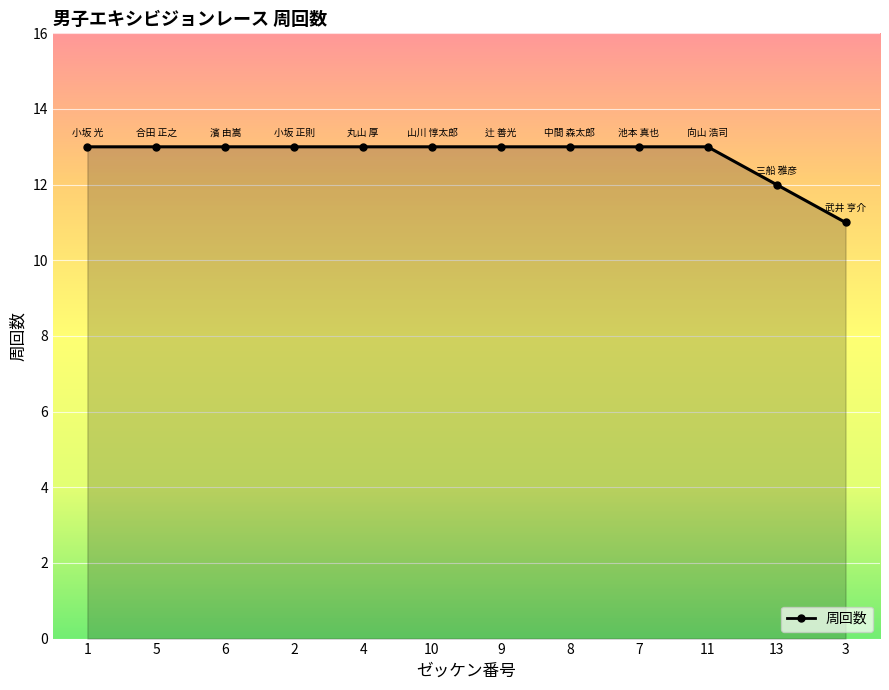

At which category does the chart reach its minimum across all series?

3